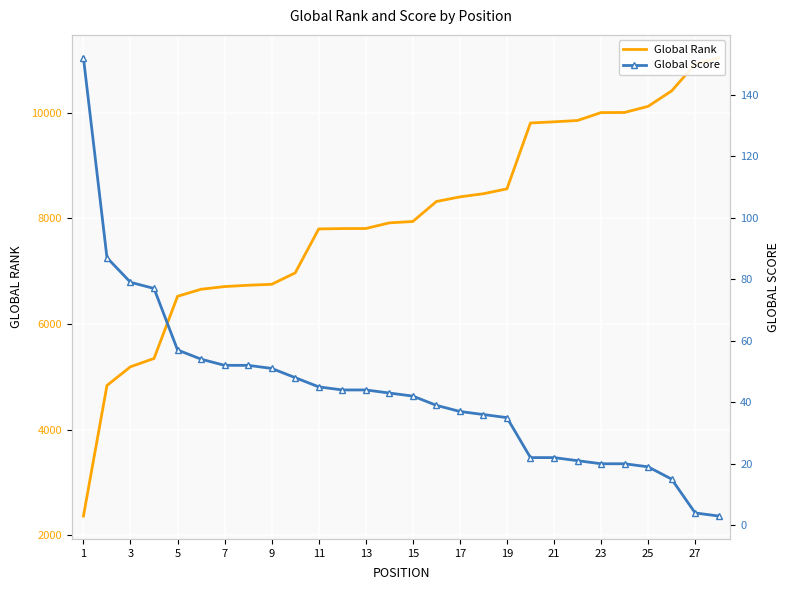

What is the maximum value for Global Score?

152